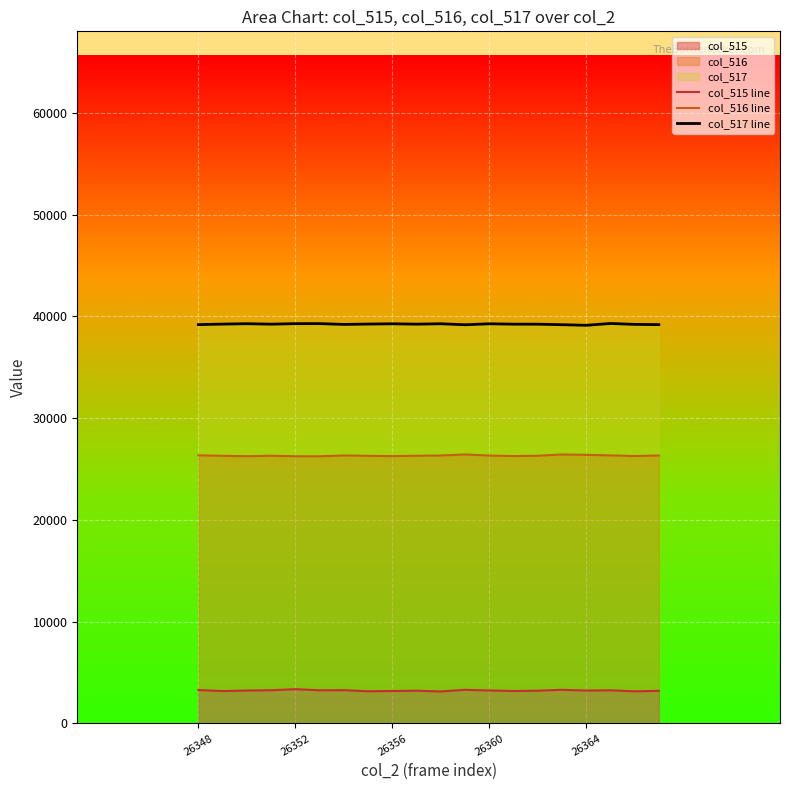

What is the highest value of the col_515 series?

3372